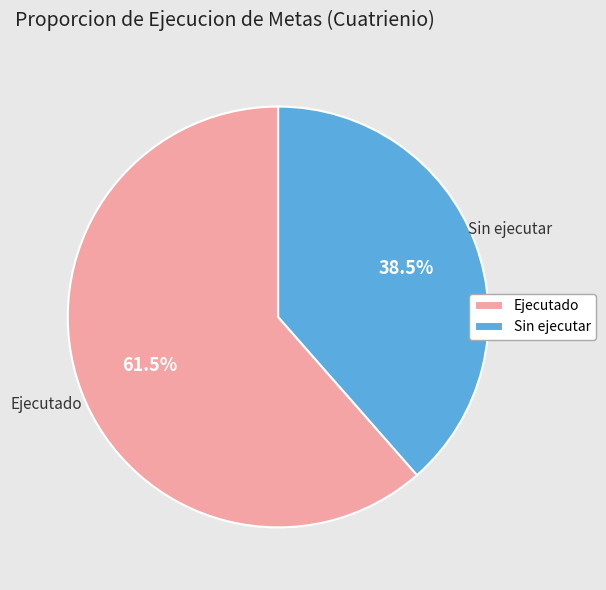

To the nearest percent, what is the difference between the Sin ejecutar and Ejecutado slice percentages?

23%